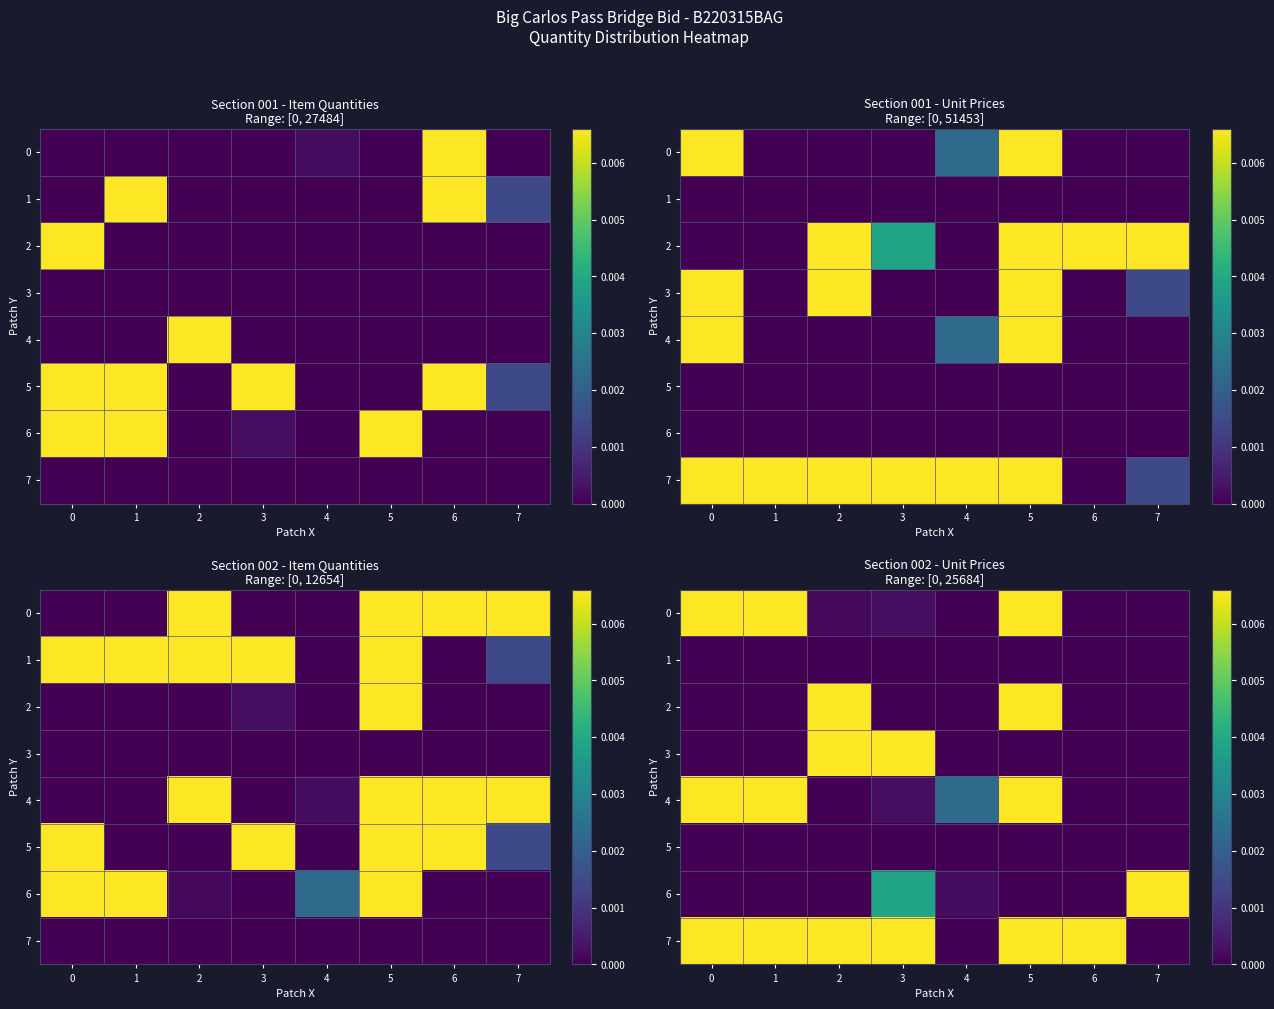

What is the difference between the highest and lowest values at 7?

0.5